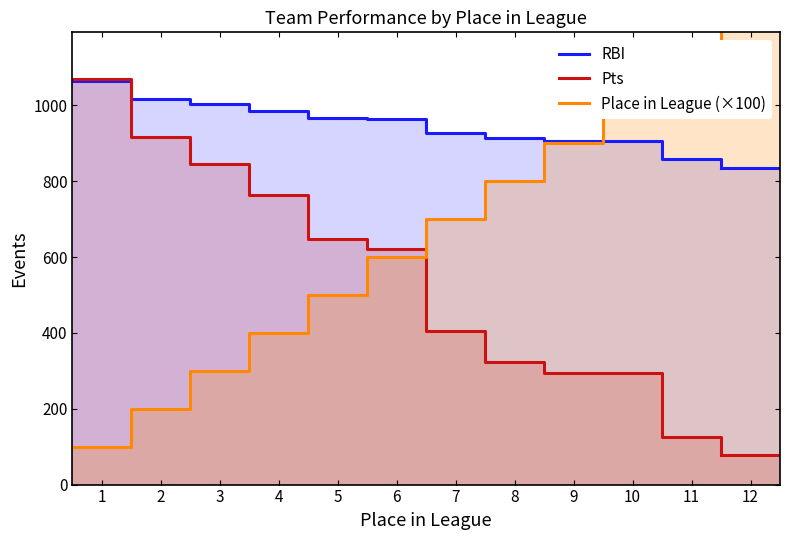

Between which two adjacent categories do Pts and RBI first intersect?

1 and 2